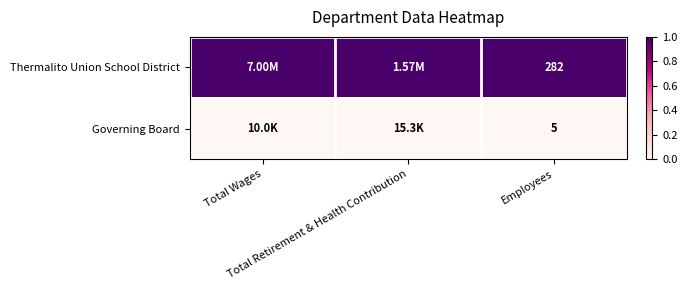

Rank the series at Total Retirement & Health Contribution from highest to lowest value.

Thermalito Union School District, Governing Board